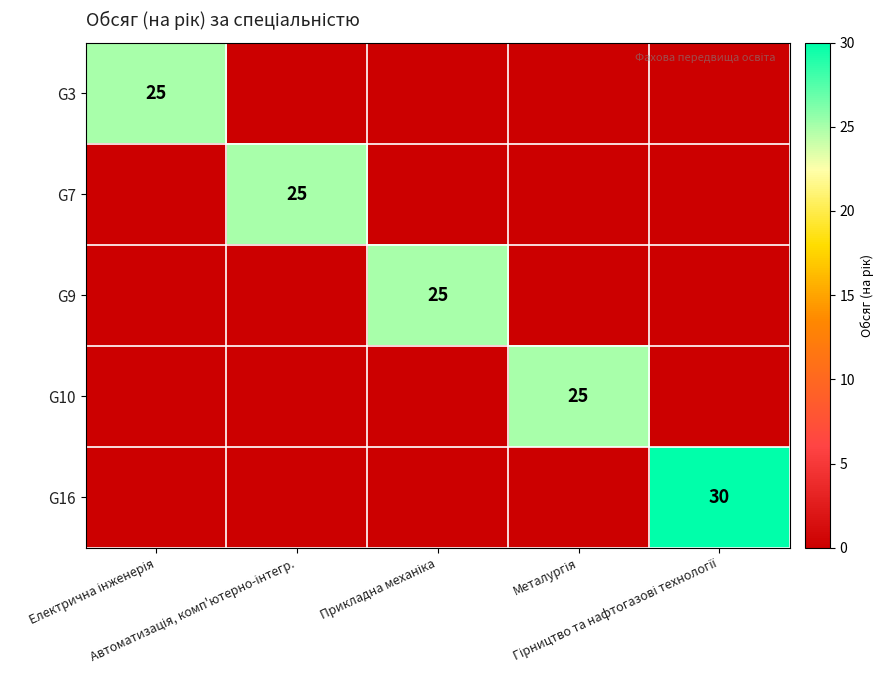

The value of G9 at Металургія is 15. True or false?

False